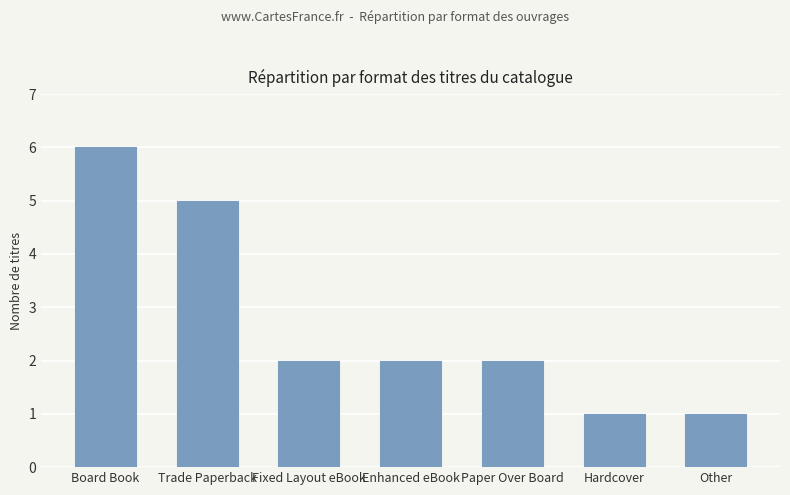

The chart shows a value of 1 at Hardcover. True or false?

True